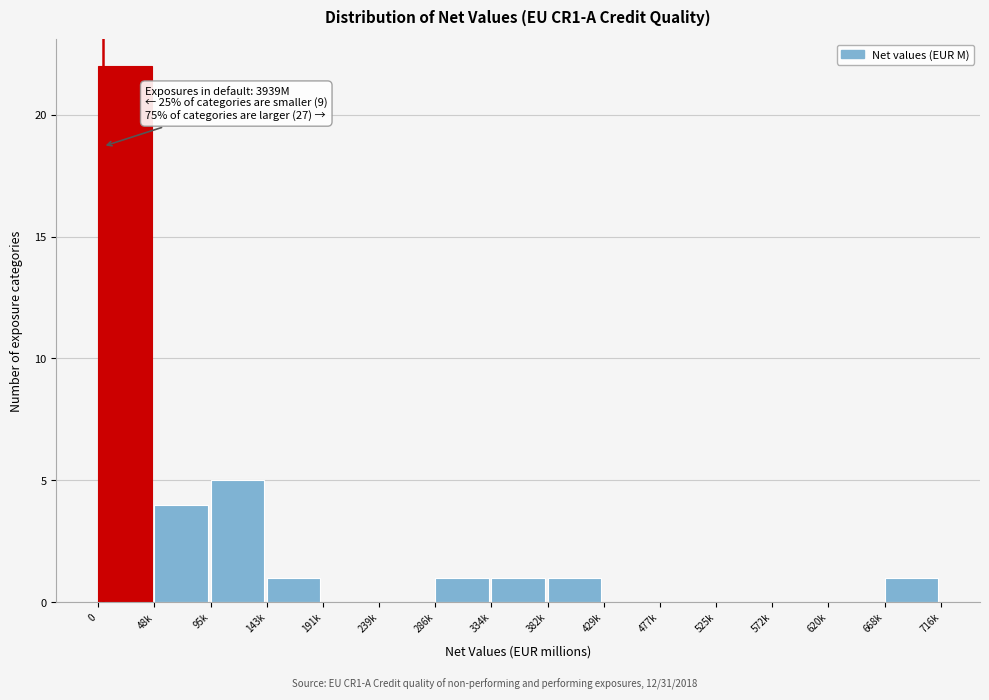

Reading left to right, what are all the values shown in this chart?

0=22	48k=4	95k=5	143k=1	191k=0	239k=0	286k=1	334k=1	382k=1	429k=0	477k=0	525k=0	572k=0	620k=0	668k=1